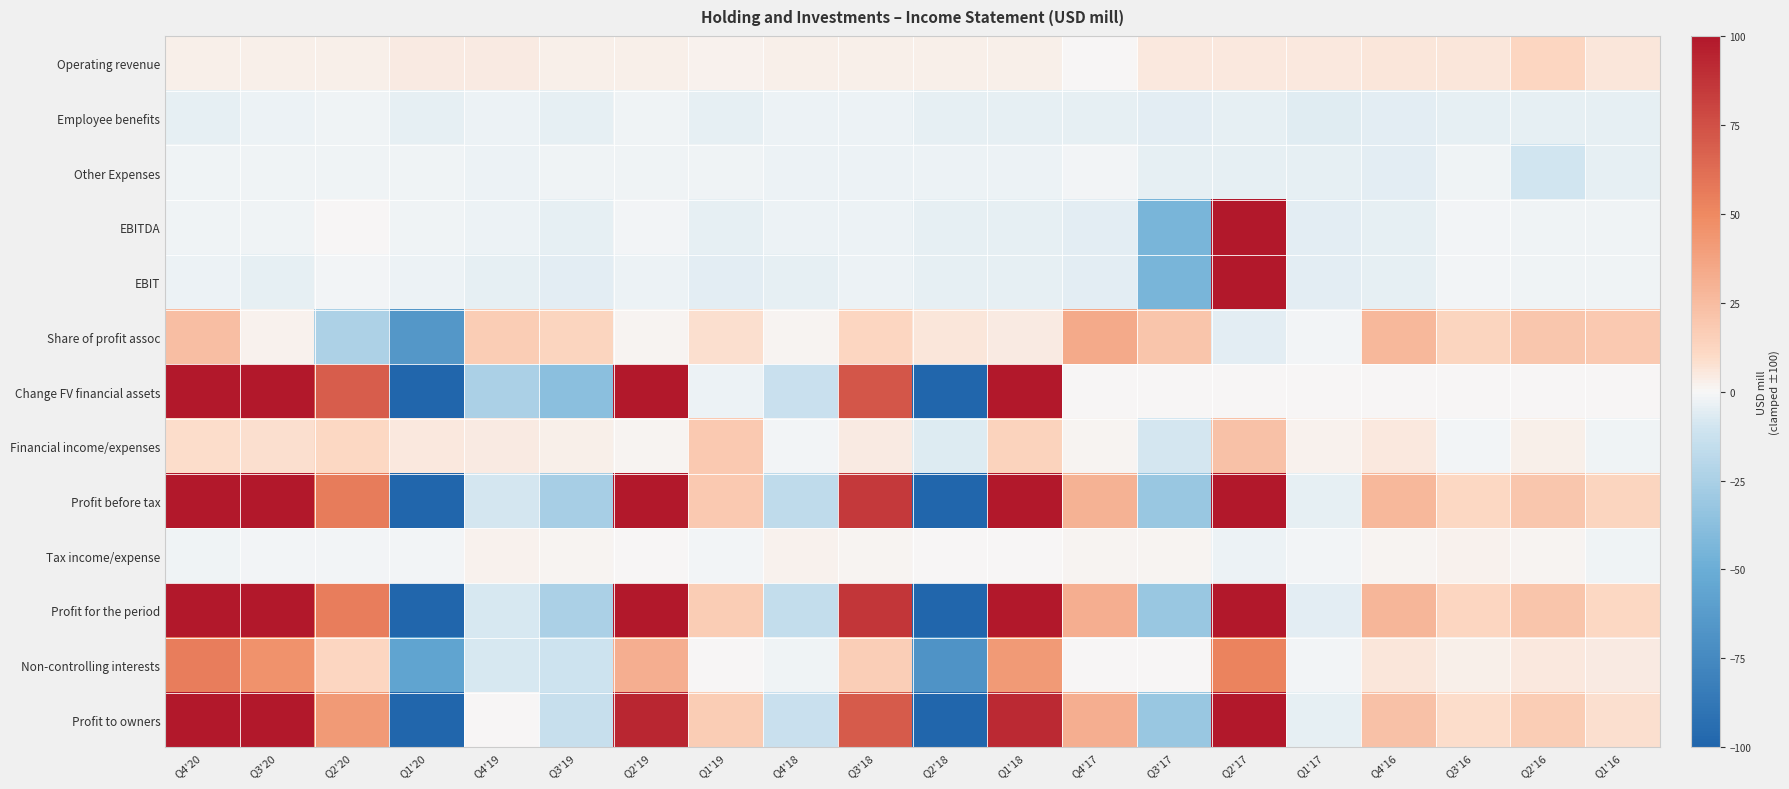

Reading left to right, list all the values displayed in this chart.

Operating revenue: Q4'20=3	Q3'20=3	Q2'20=3	Q1'20=4	Q4'19=4	Q3'19=3	Q2'19=3	Q1'19=2	Q4'18=3	Q3'18=3	Q2'18=3	Q1'18=3	Q4'17=0	Q3'17=5	Q2'17=5	Q1'17=5	Q4'16=6	Q3'16=6	Q2'16=12	Q1'16=6
Employee benefits: Q4'20=-4	Q3'20=-3	Q2'20=-2	Q1'20=-4	Q4'19=-3	Q3'19=-4	Q2'19=-2	Q1'19=-4	Q4'18=-3	Q3'18=-3	Q2'18=-4	Q1'18=-4	Q4'17=-4	Q3'17=-5	Q2'17=-4	Q1'17=-6	Q4'16=-5	Q3'16=-4	Q2'16=-4	Q1'16=-4
Other Expenses: Q4'20=-2	Q3'20=-2	Q2'20=-2	Q1'20=-2	Q4'19=-3	Q3'19=-2	Q2'19=-2	Q1'19=-2	Q4'18=-3	Q3'18=-3	Q2'18=-3	Q1'18=-3	Q4'17=-1	Q3'17=-4	Q2'17=-4	Q1'17=-4	Q4'16=-5	Q3'16=-2	Q2'16=-10	Q1'16=-4
EBITDA: Q4'20=-2	Q3'20=-2	Q2'20=0	Q1'20=-2	Q4'19=-3	Q3'19=-4	Q2'19=-1	Q1'19=-4	Q4'18=-3	Q3'18=-3	Q2'18=-4	Q1'18=-4	Q4'17=-5	Q3'17=-44	Q2'17=193	Q1'17=-5	Q4'16=-4	Q3'16=-1	Q2'16=-2	Q1'16=-2
EBIT: Q4'20=-3	Q3'20=-4	Q2'20=-1	Q1'20=-3	Q4'19=-4	Q3'19=-5	Q2'19=-3	Q1'19=-5	Q4'18=-4	Q3'18=-3	Q2'18=-4	Q1'18=-4	Q4'17=-5	Q3'17=-44	Q2'17=192	Q1'17=-5	Q4'16=-4	Q3'16=-1	Q2'16=-2	Q1'16=-2
Share of profit assoc: Q4'20=24	Q3'20=2	Q2'20=-24	Q1'20=-65	Q4'19=17	Q3'19=13	Q2'19=1	Q1'19=8	Q4'18=1	Q3'18=12	Q2'18=6	Q1'18=4	Q4'17=34	Q3'17=21	Q2'17=-5	Q1'17=-1	Q4'16=27	Q3'16=13	Q2'16=20	Q1'16=18
Change FV financial assets: Q4'20=215	Q3'20=164	Q2'20=69	Q1'20=-256	Q4'19=-25	Q3'19=-37	Q2'19=126	Q1'19=-3	Q4'18=-13	Q3'18=72	Q2'18=-236	Q1'18=121	Q4'17=0	Q3'17=0	Q2'17=0	Q1'17=0	Q4'16=0	Q3'16=0	Q2'16=0	Q1'16=0
Financial income/expenses: Q4'20=9	Q3'20=8	Q2'20=11	Q1'20=5	Q4'19=4	Q3'19=3	Q2'19=1	Q1'19=18	Q4'18=-1	Q3'18=4	Q2'18=-7	Q1'18=14	Q4'17=1	Q3'17=-9	Q2'17=22	Q1'17=2	Q4'16=5	Q3'16=-1	Q2'16=3	Q1'16=-2
Profit before tax: Q4'20=244	Q3'20=171	Q2'20=56	Q1'20=-320	Q4'19=-9	Q3'19=-26	Q2'19=125	Q1'19=18	Q4'18=-17	Q3'18=85	Q2'18=-241	Q1'18=134	Q4'17=30	Q3'17=-32	Q2'17=209	Q1'17=-4	Q4'16=27	Q3'16=11	Q2'16=20	Q1'16=13
Tax income/expense: Q4'20=-2	Q3'20=-1	Q2'20=-1	Q1'20=-1	Q4'19=2	Q3'19=1	Q2'19=0	Q1'19=-1	Q4'18=2	Q3'18=1	Q2'18=0	Q1'18=0	Q4'17=1	Q3'17=1	Q2'17=-3	Q1'17=-1	Q4'16=1	Q3'16=2	Q2'16=1	Q1'16=-2
Profit for the period: Q4'20=242	Q3'20=170	Q2'20=55	Q1'20=-321	Q4'19=-8	Q3'19=-25	Q2'19=125	Q1'19=17	Q4'18=-15	Q3'18=86	Q2'18=-241	Q1'18=134	Q4'17=32	Q3'17=-32	Q2'17=206	Q1'17=-5	Q4'16=28	Q3'16=12	Q2'16=21	Q1'16=11
Non-controlling interests: Q4'20=55	Q3'20=46	Q2'20=12	Q1'20=-57	Q4'19=-8	Q3'19=-11	Q2'19=32	Q1'19=0	Q4'18=-2	Q3'18=16	Q2'18=-68	Q1'18=42	Q4'17=0	Q3'17=0	Q2'17=53	Q1'17=-1	Q4'16=6	Q3'16=3	Q2'16=5	Q1'16=4
Profit to owners: Q4'20=188	Q3'20=124	Q2'20=42	Q1'20=-264	Q4'19=0	Q3'19=-14	Q2'19=93	Q1'19=17	Q4'18=-13	Q3'18=70	Q2'18=-172	Q1'18=92	Q4'17=32	Q3'17=-32	Q2'17=153	Q1'17=-4	Q4'16=22	Q3'16=9	Q2'16=17	Q1'16=8